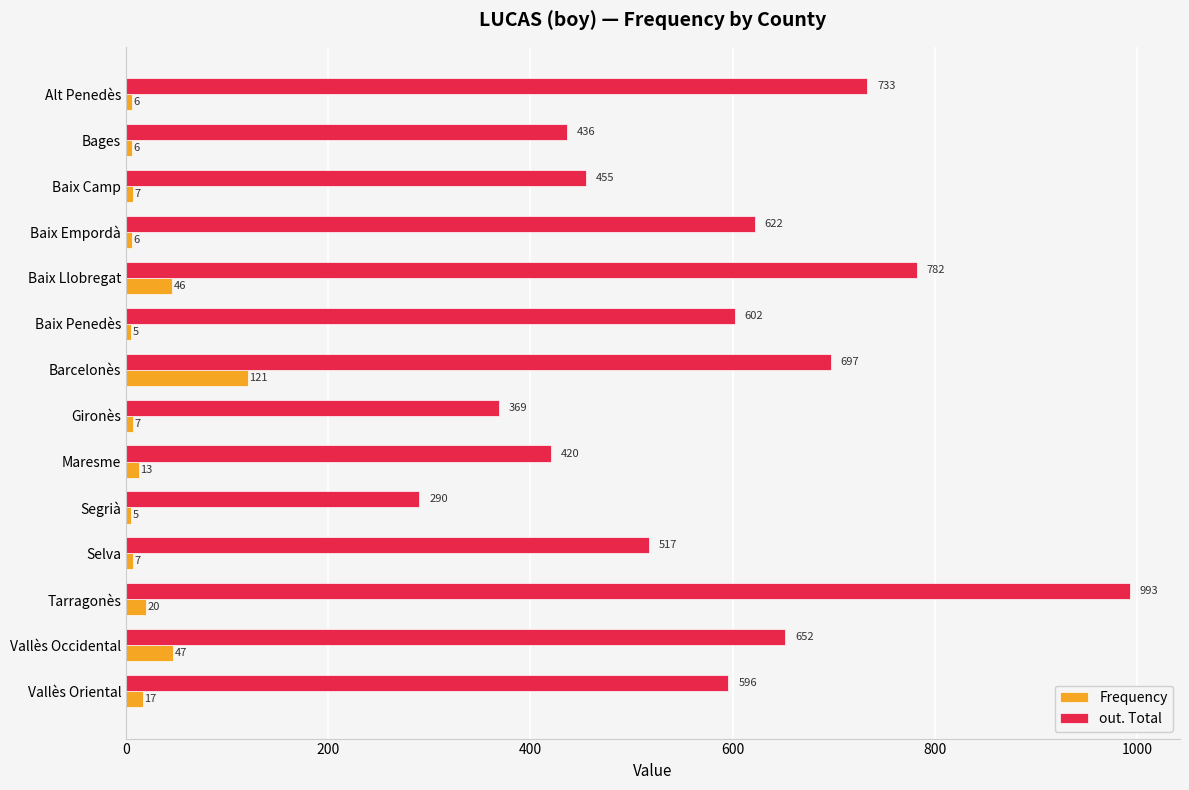

What is the spread (max minus min) of values at Barcelonès?

576